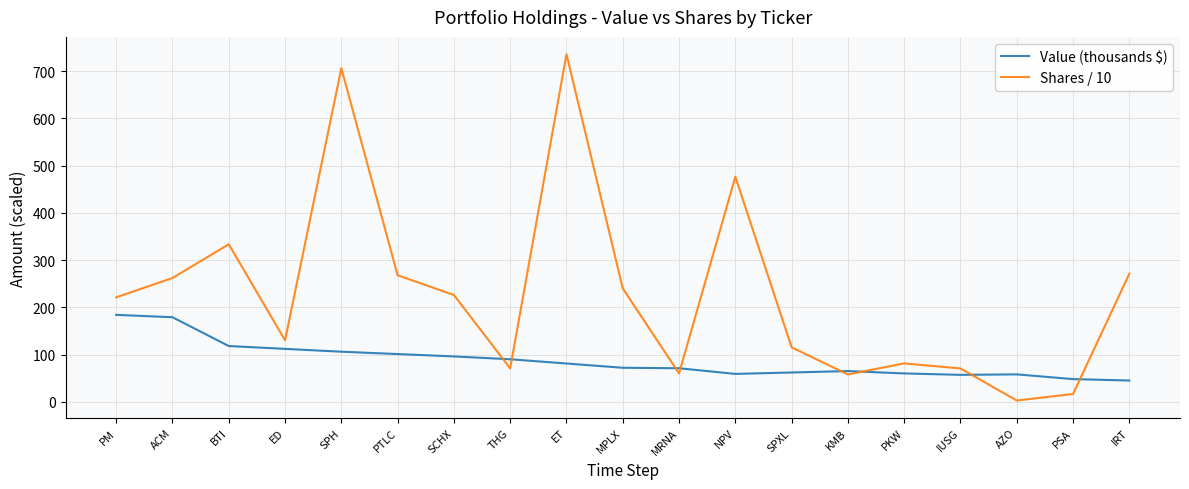

At MPLX, list the series in order from largest to smallest.

Shares / 10, Value (thousands $)